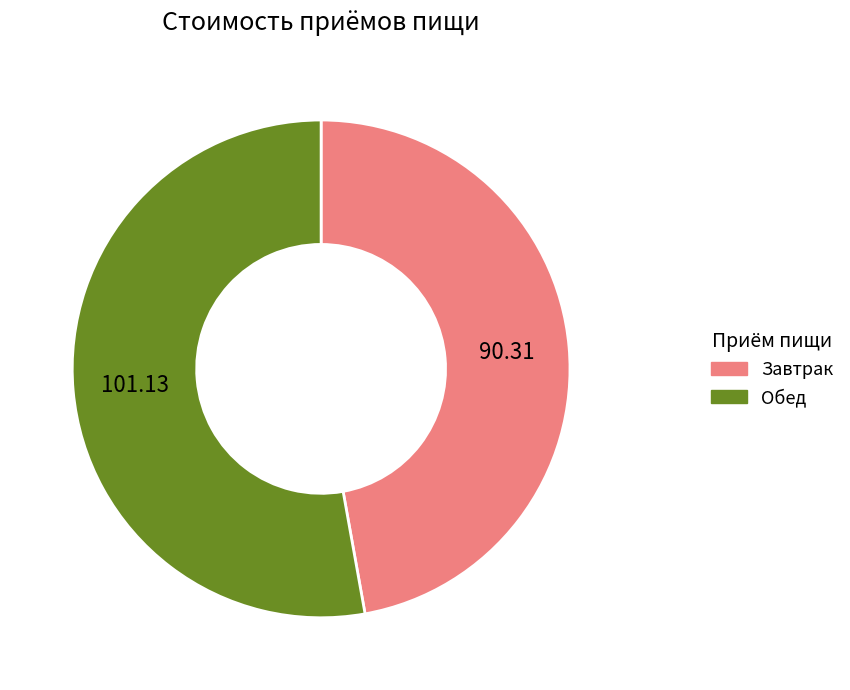

Which has a higher value, Завтрак or Обед?

Обед